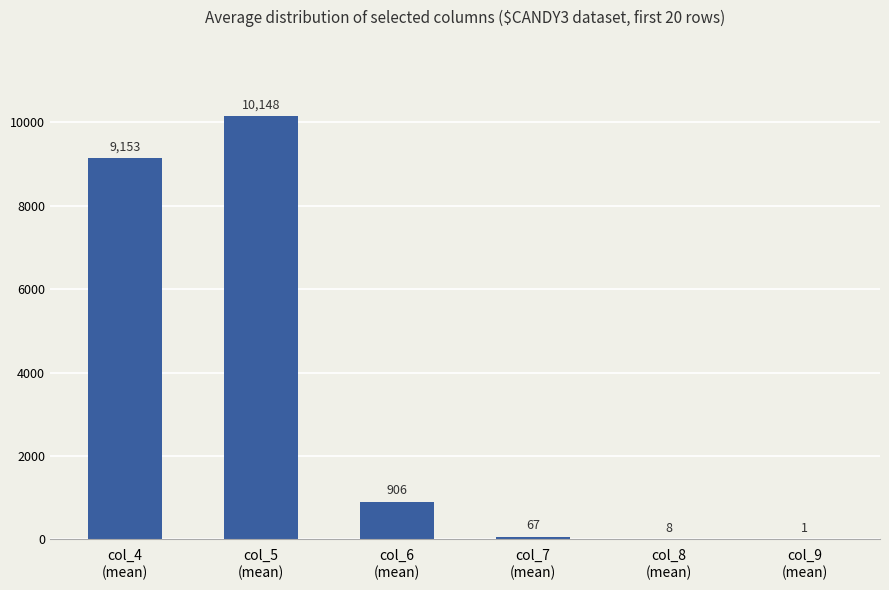

What is the greatest value displayed?

10148